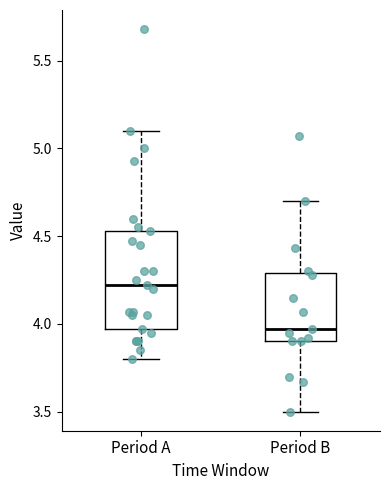

Where is the lower edge of the box for Period B on the y-axis? The values are not printed on the chart, so give them approximately, as read against the axis.

3.90